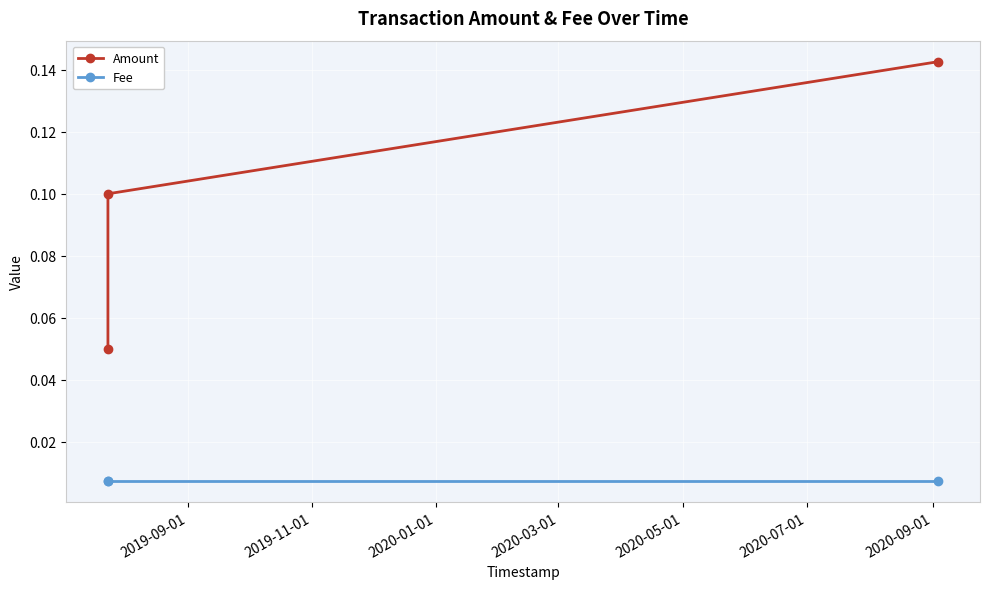

What is the value of the Amount point at the 2nd from the left?

0.1